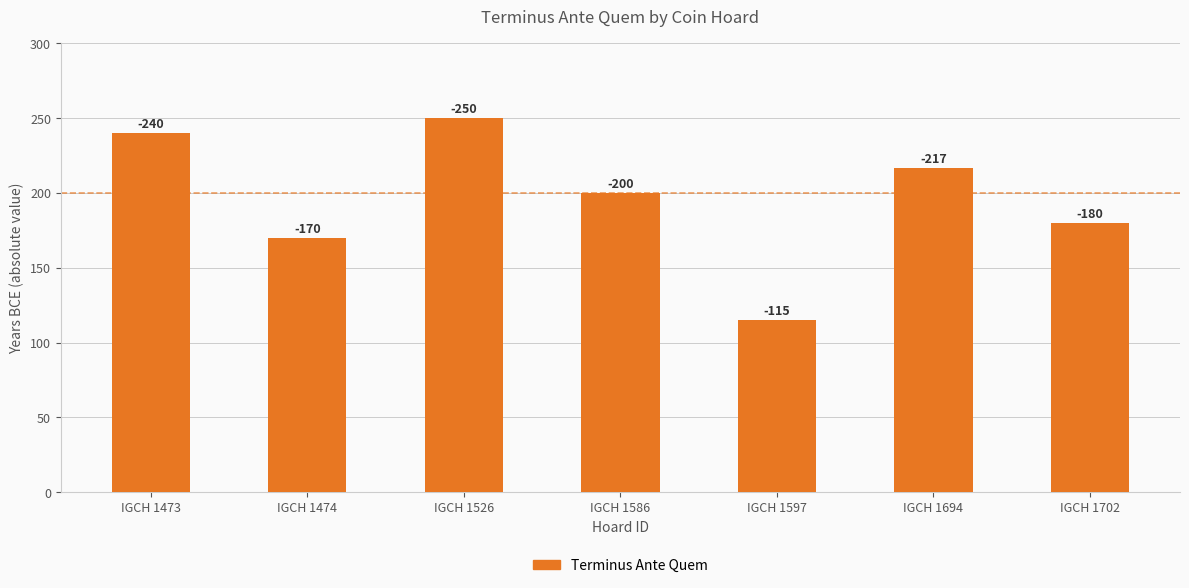

Rank the categories by value from highest to lowest.

IGCH 1526, IGCH 1473, IGCH 1694, IGCH 1586, IGCH 1702, IGCH 1474, IGCH 1597